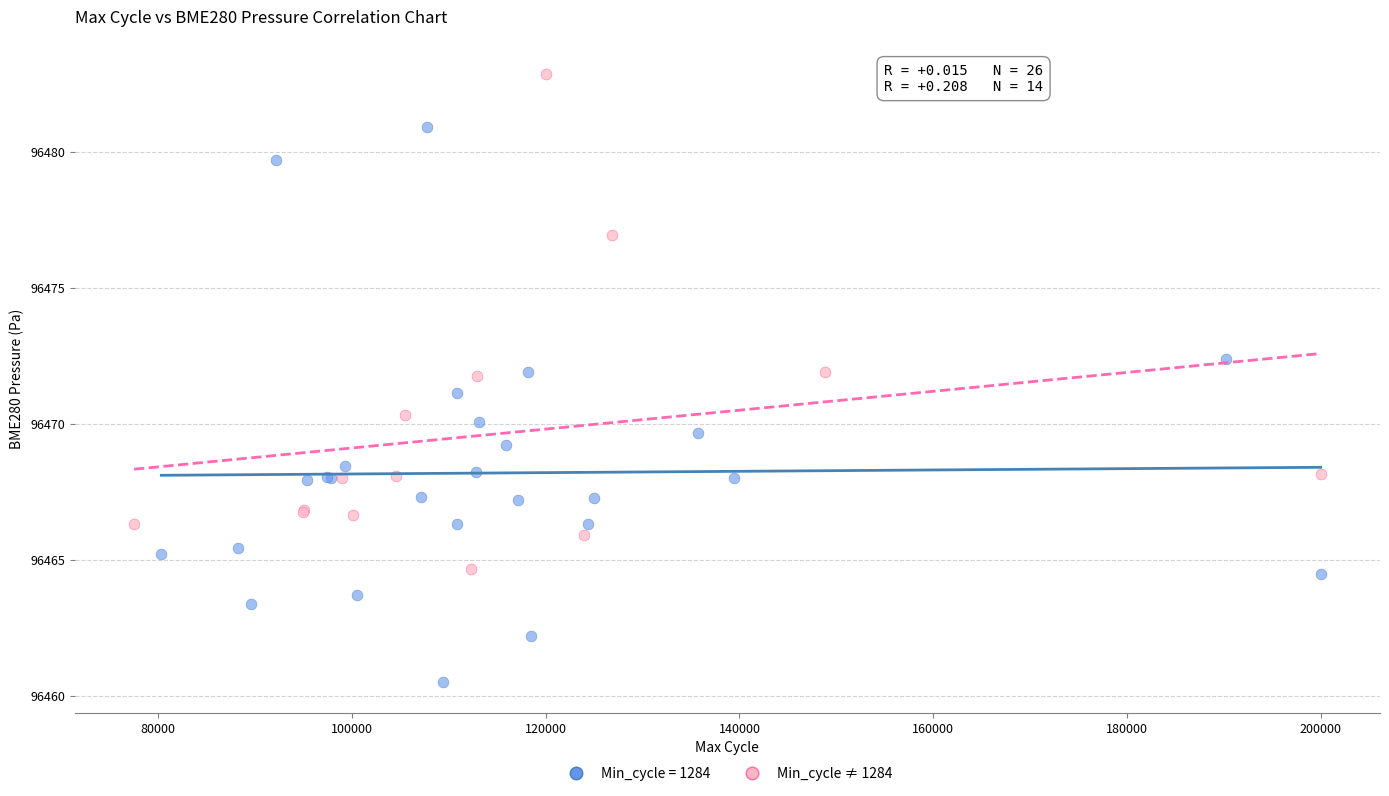

Which series has the widest spread of Y values?

Min_cycle = 1284